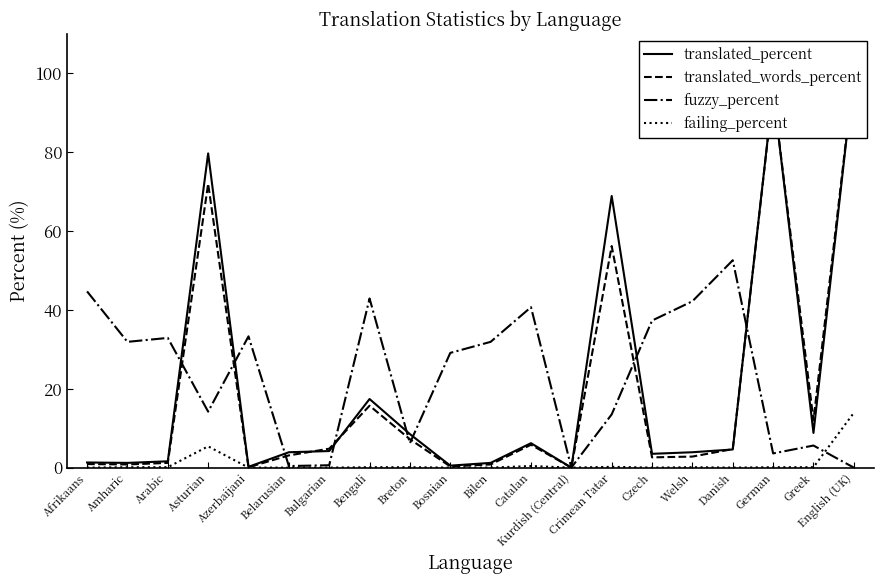

Reading left to right, transcribe all the data shown in this chart.

translated_percent: 1.3	1.2	1.6	79.7	0.2	3.9	4.2	17.4	8.5	0.5	1.2	6.2	0.0	68.9	3.5	3.9	4.6	95.6	8.8	100.0
translated_words_percent: 0.9	0.8	1.2	72.0	0.1	3.1	4.8	15.7	7.2	0.3	0.8	5.8	0.0	56.2	2.6	2.8	4.7	95.3	12.0	100.0
fuzzy_percent: 44.7	31.9	32.9	14.2	33.3	0.4	0.6	42.9	6.2	29.1	31.9	40.7	0.0	13.5	37.3	42.2	52.6	3.6	5.6	0.0
failing_percent: 0.0	0.1	0.1	5.4	0.0	0.0	0.0	0.1	0.1	0.0	0.0	0.4	0.0	0.2	0.0	0.1	0.0	0.1	0.1	13.9